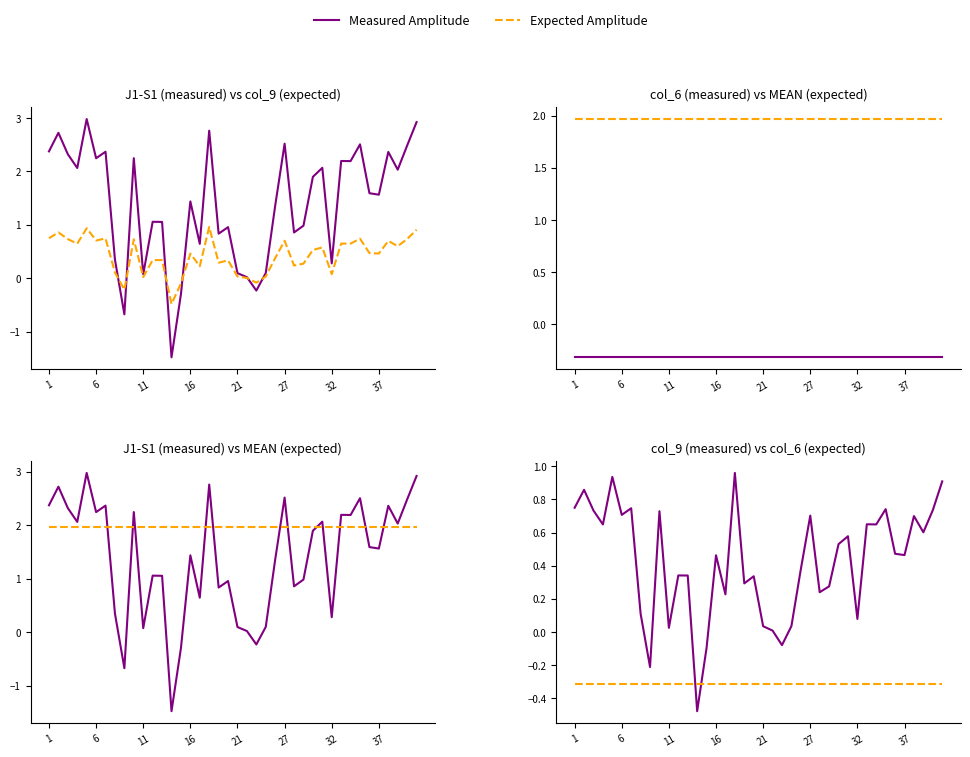

What is the highest value of the Expected Amplitude series?

-0.3